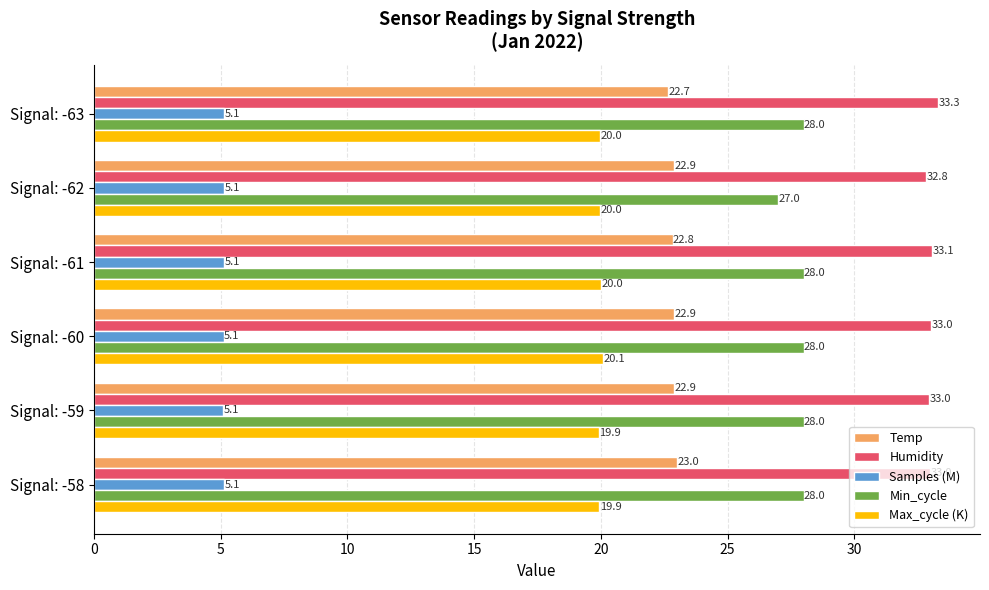

What is the difference between the highest and lowest values at Signal: -62?

27.7